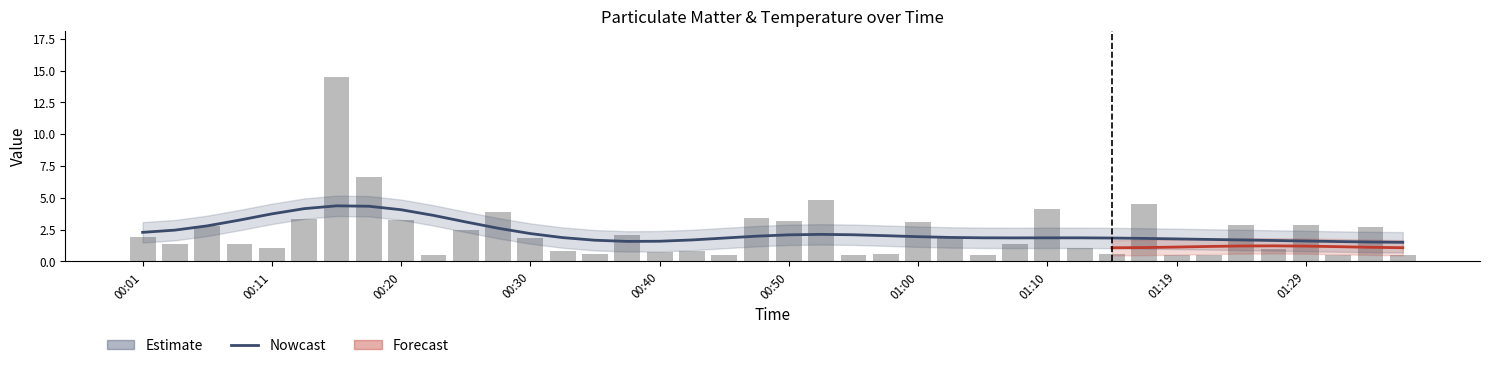

At which label does SDS_P1 first exceed 1?

00:01